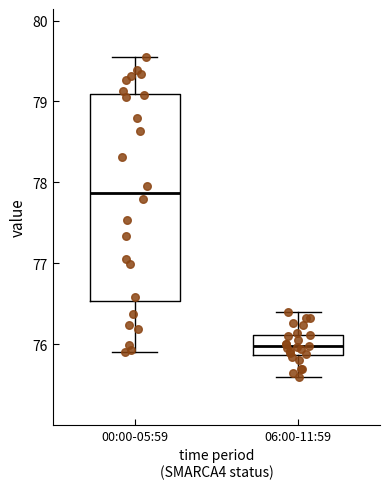

Which box is the tallest, from its lower edge to its upper edge?

00:00-05:59